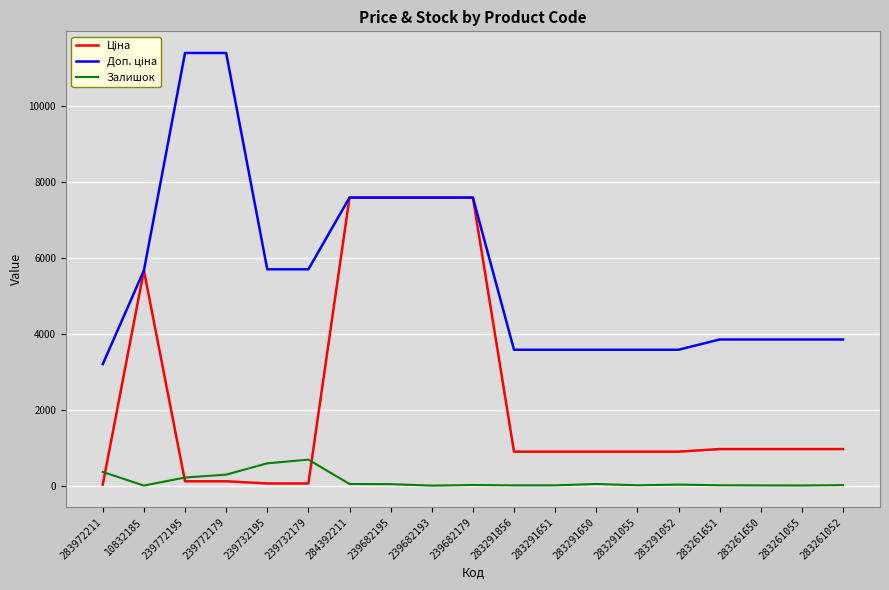

The Залишок series shows 588.0 at 239732195. True or false?

True